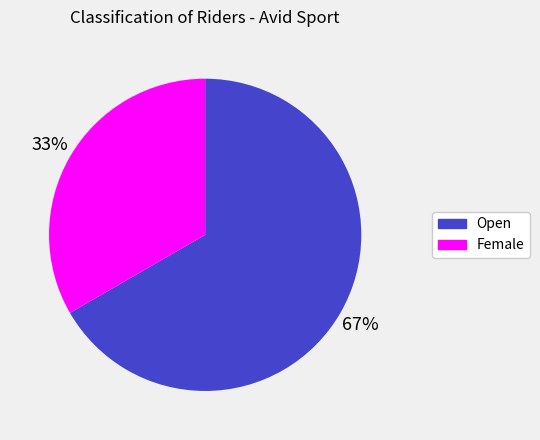

What percentage is the Open slice, to the nearest percent?

67%